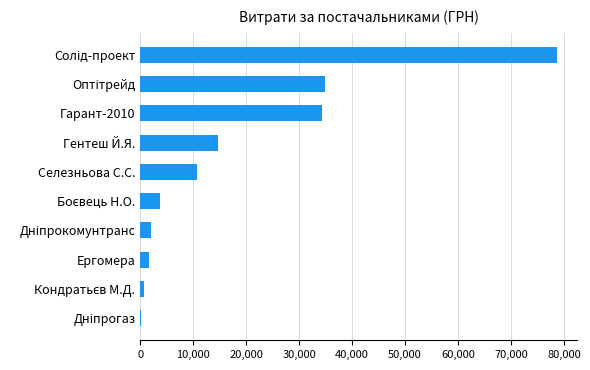

The chart shows a value of 15098.2 at Селезньова С.С.. True or false?

False